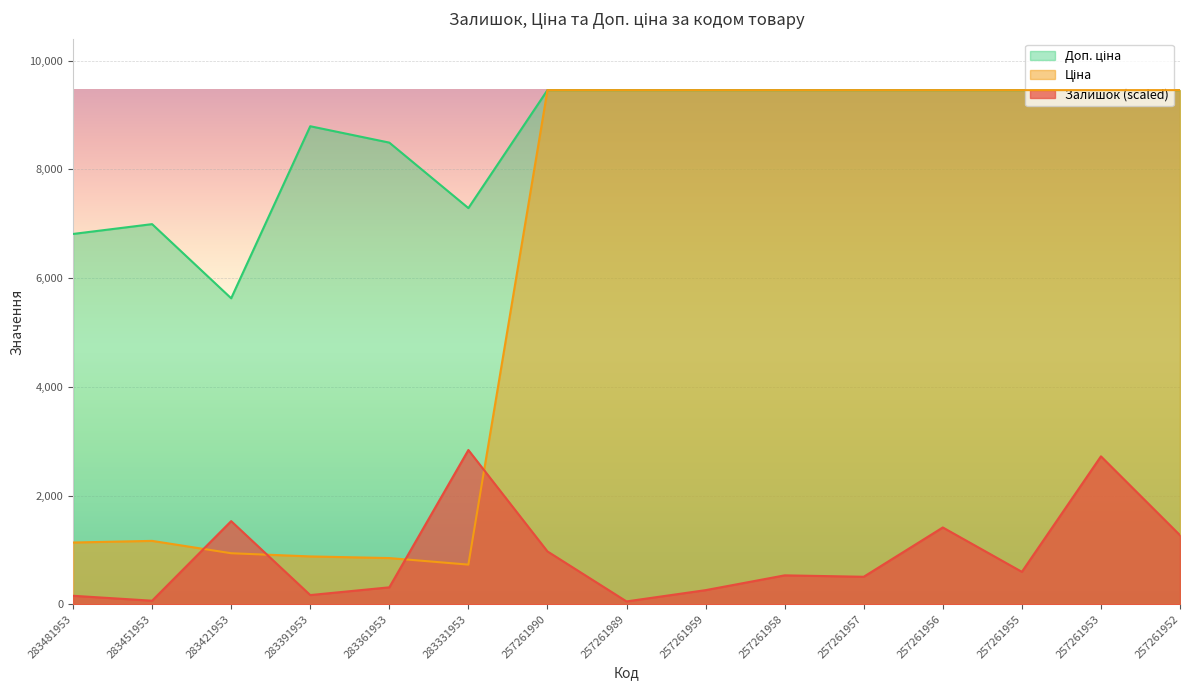

The Залишок series shows 791.1 at 257261957. True or false?

False